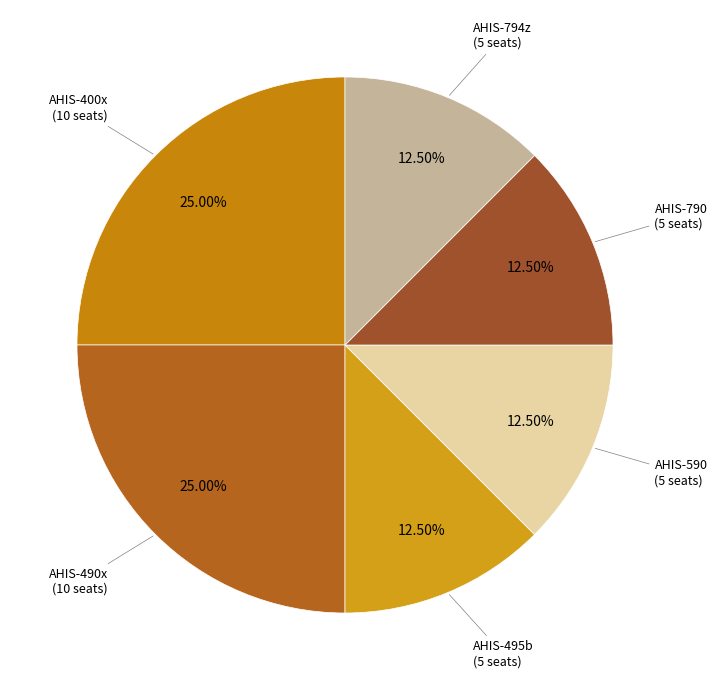

How many slices are in this pie chart?

6